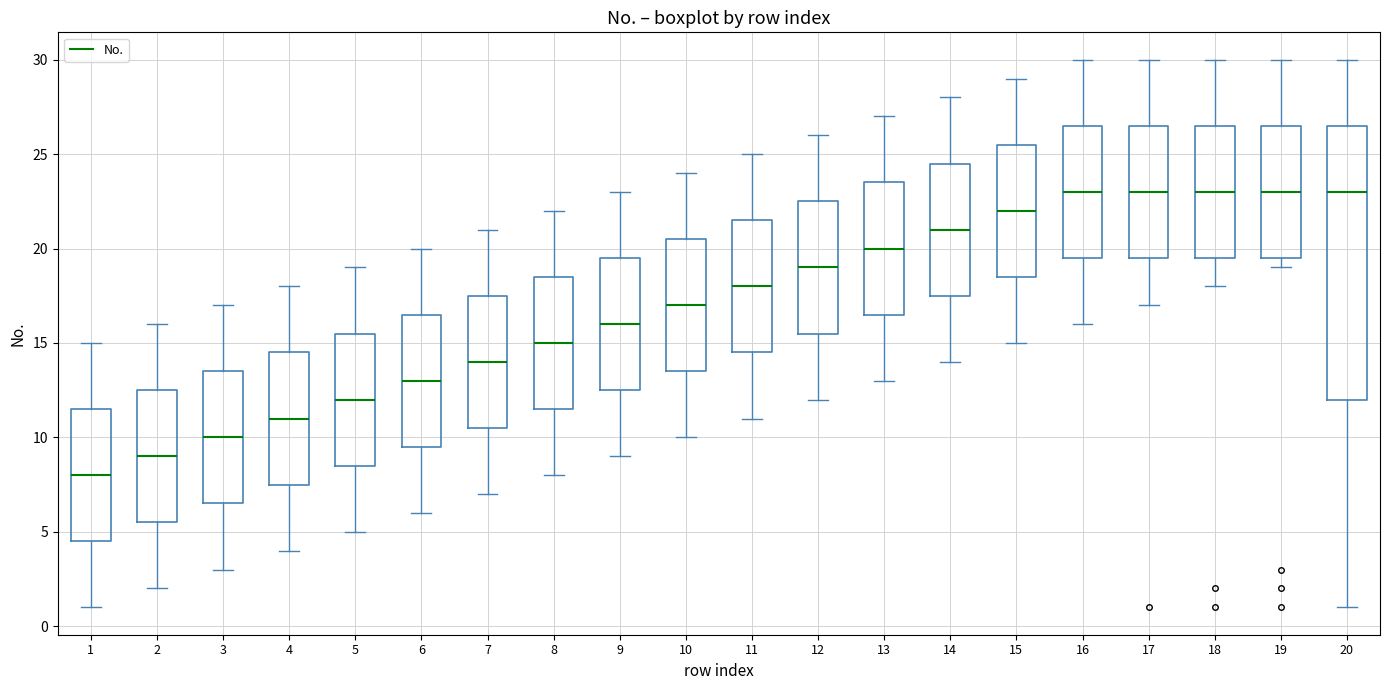

Which box is the tallest, from its lower edge to its upper edge?

20